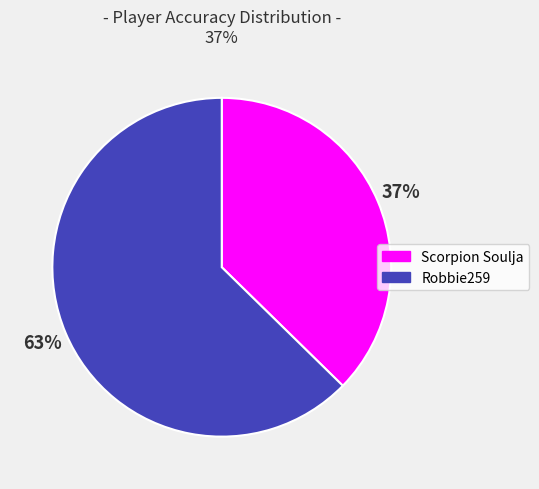

Combined, do Robbie259 and Scorpion Soulja account for over 50%?

Yes